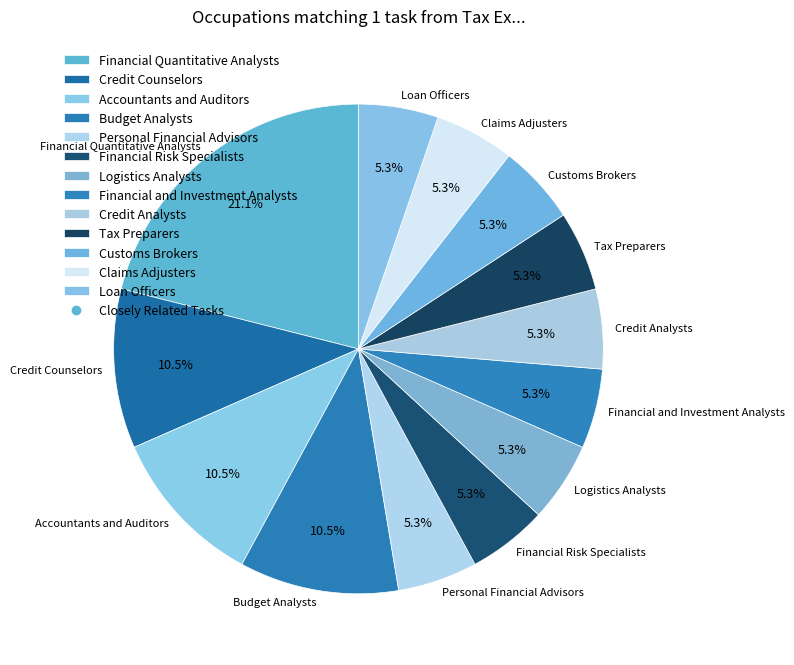

What percentage is the Credit Analysts slice, to the nearest percent?

5%